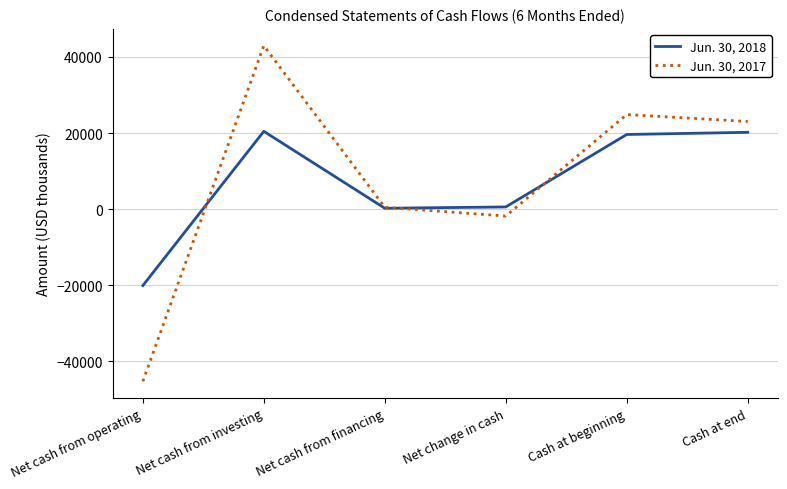

Which series changed the most between Net cash from investing and Net cash from financing?

Jun. 30, 2017